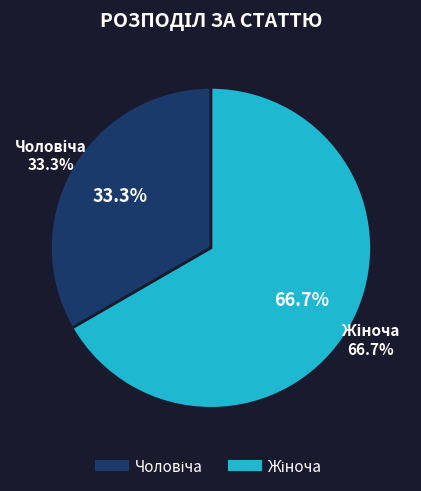

Which slice is the smallest?

Чоловіча